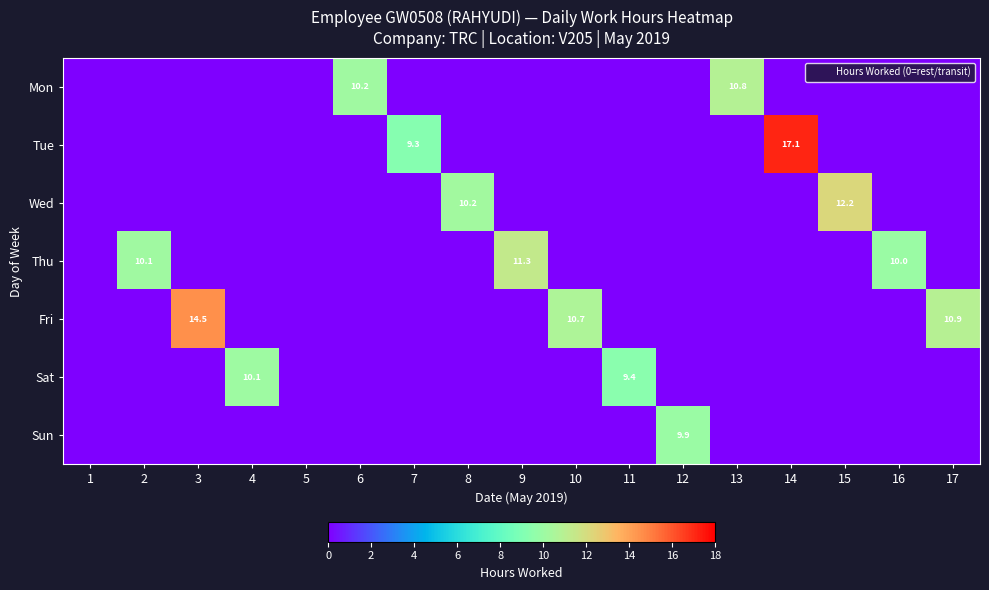

Count the number of categories in the chart.

17